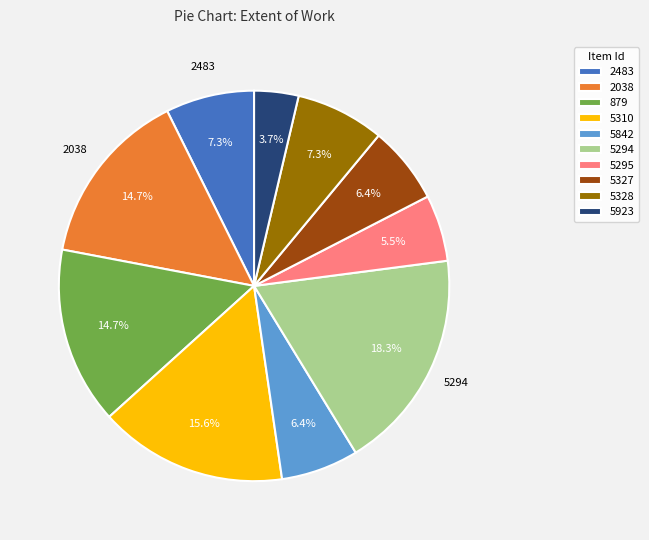

How many segments does this pie chart have?

10